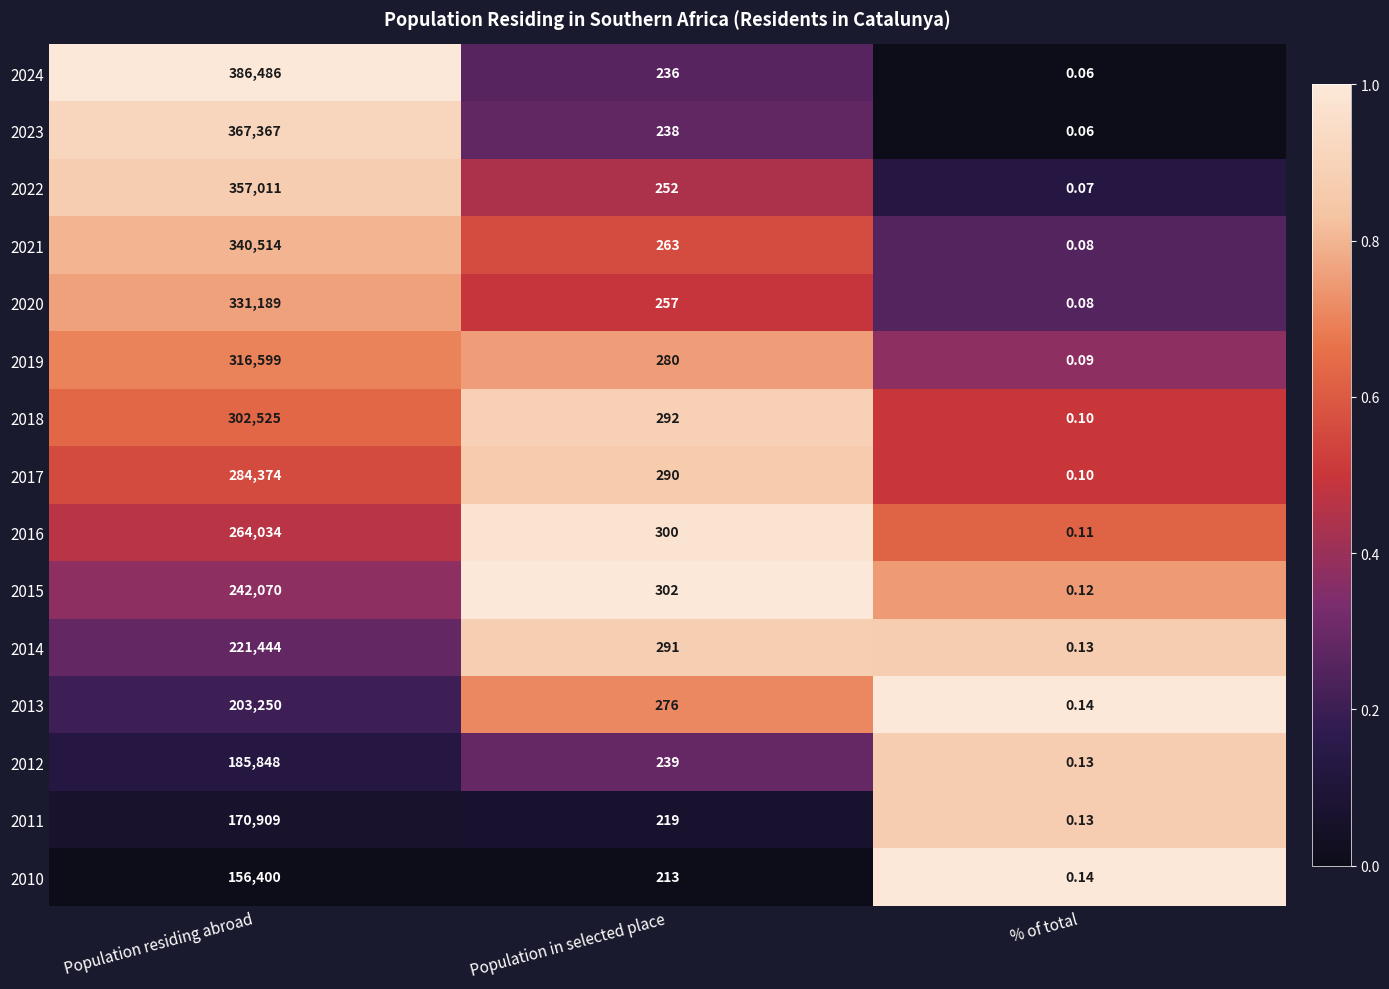

At which category does the chart reach its minimum across all series?

% of total